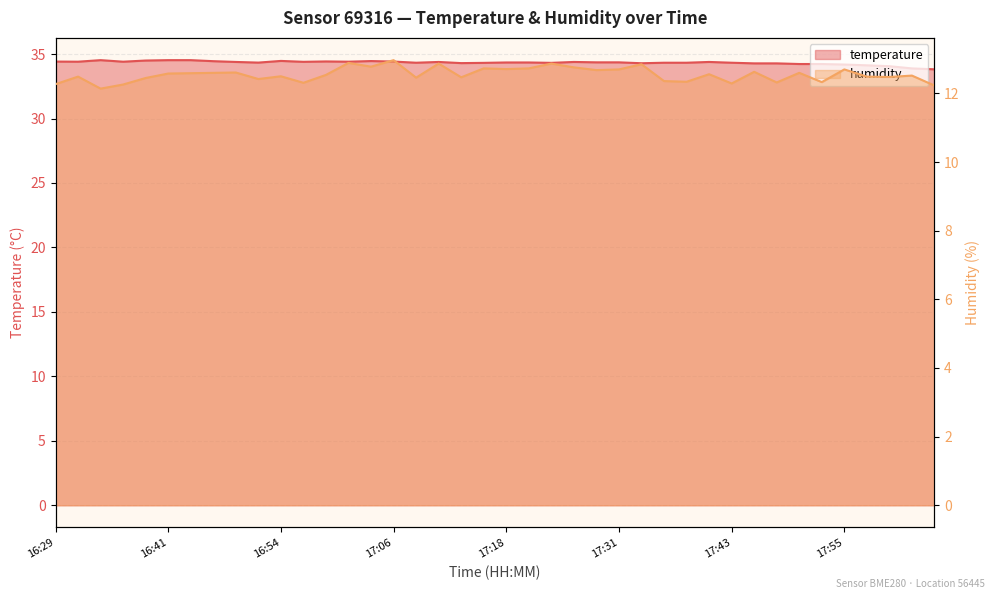

Reading right to left, transcribe all the data shown in this chart.

temperature: 18:05=33.8	18:03=33.9	18:00=34.1	17:58=34.1	17:55=34.2	17:53=34.2	17:50=34.2	17:48=34.3	17:45=34.3	17:43=34.3	17:40=34.4	17:38=34.3	17:36=34.3	17:33=34.3	17:31=34.4	17:28=34.4	17:26=34.4	17:23=34.3	17:21=34.4	17:18=34.4	17:16=34.3	17:13=34.3	17:11=34.4	17:09=34.3	17:06=34.4	17:04=34.5	17:01=34.4	16:59=34.4	16:56=34.4	16:54=34.5	16:51=34.3	16:49=34.4	16:46=34.5	16:44=34.5	16:41=34.5	16:39=34.5	16:36=34.4	16:34=34.5	16:32=34.4	16:29=34.4
humidity: 18:05=12.2	18:03=12.5	18:00=12.5	17:58=12.5	17:55=12.7	17:53=12.3	17:50=12.6	17:48=12.3	17:45=12.6	17:43=12.3	17:40=12.6	17:38=12.3	17:36=12.4	17:33=12.8	17:31=12.7	17:28=12.7	17:26=12.8	17:23=12.9	17:21=12.7	17:18=12.7	17:16=12.7	17:13=12.5	17:11=12.9	17:09=12.5	17:06=13.0	17:04=12.8	17:01=12.9	16:59=12.5	16:56=12.3	16:54=12.5	16:51=12.4	16:49=12.6	16:46=12.6	16:44=12.6	16:41=12.6	16:39=12.4	16:36=12.3	16:34=12.1	16:32=12.5	16:29=12.3